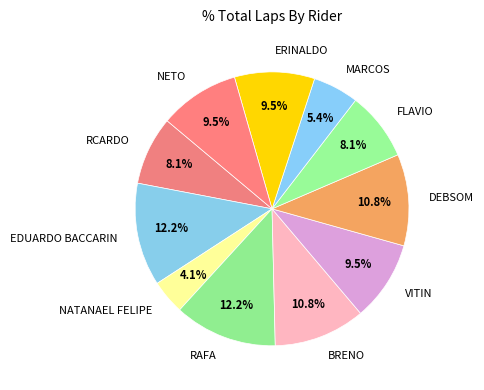

What is the smallest slice in the pie chart?

NATANAEL FELIPE